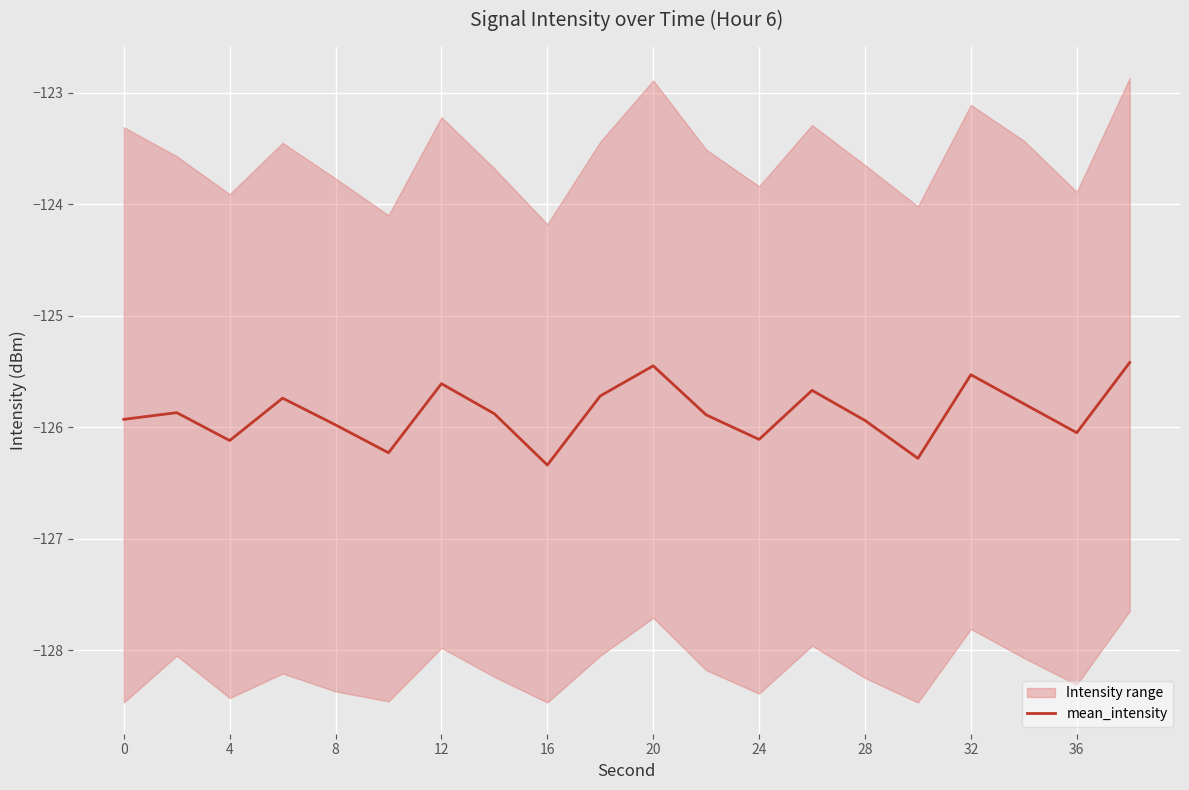

What is the maximum value shown in the chart?

-125.4